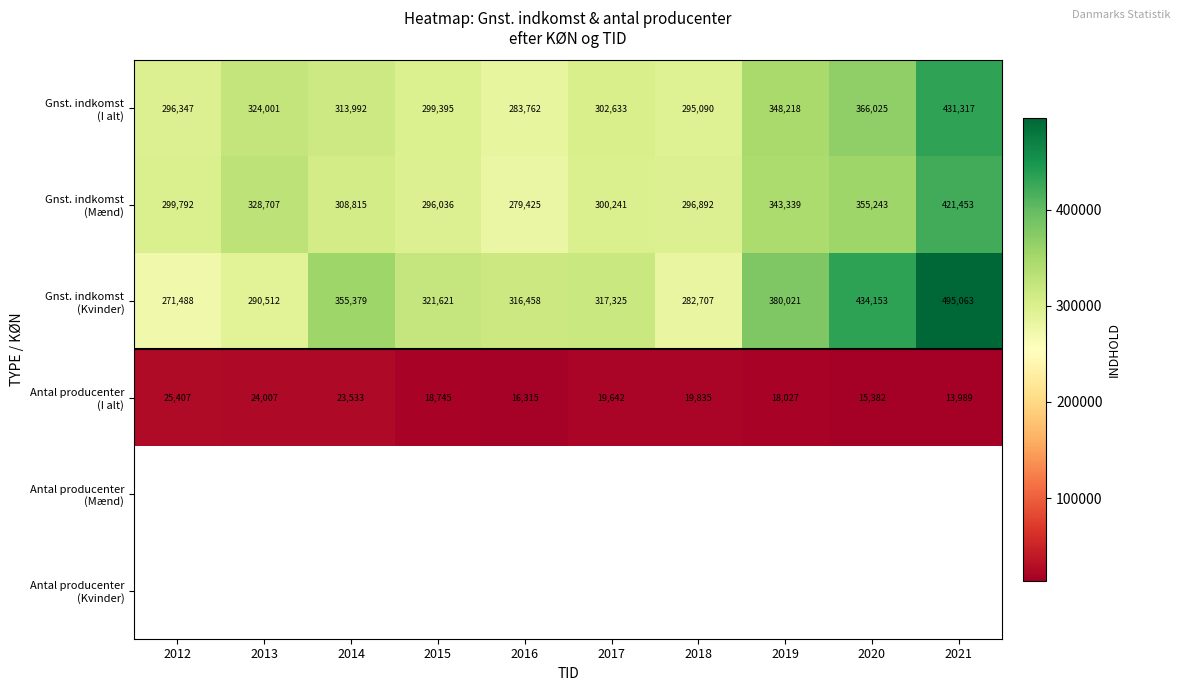

The Gnst. indkomst (I alt) series shows 191130.7 at 2012. True or false?

False